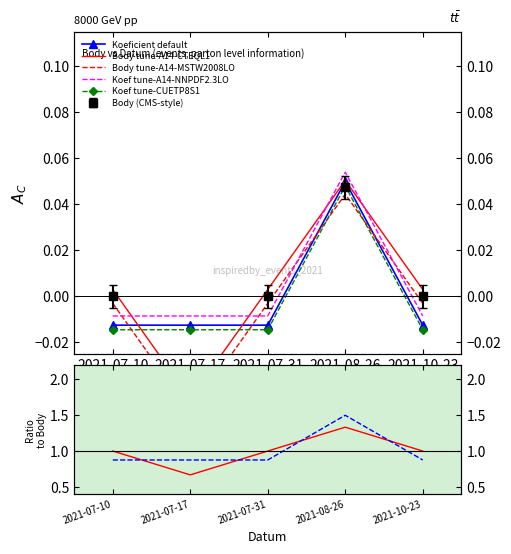

At which category is the sum across all series the highest?

2021-08-26